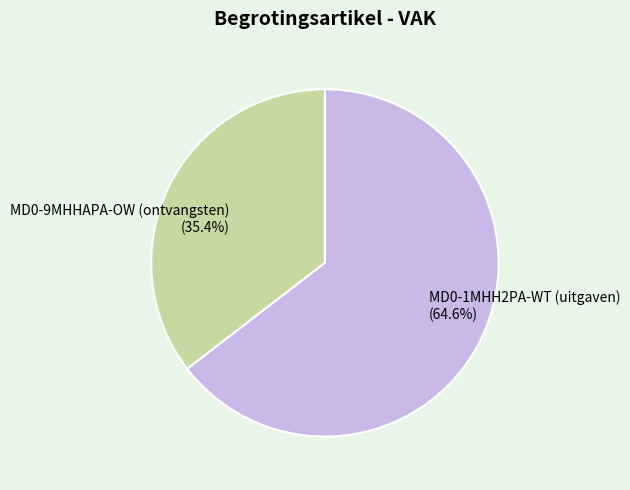

True or false: MD0-9MHHAPA-OW (ontvangsten) accounts for 50% of the total.

False